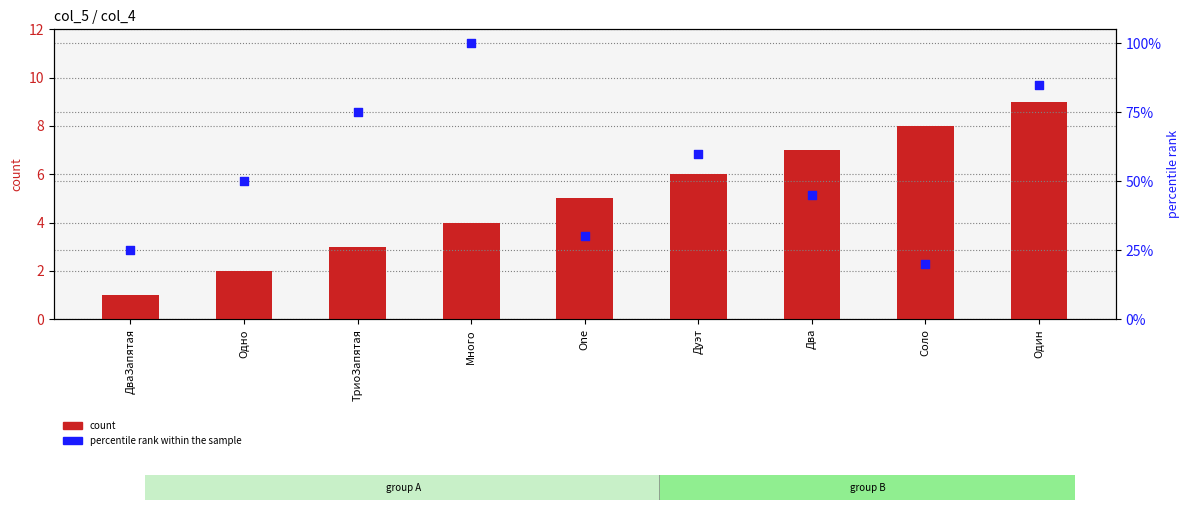

At which category is the sum across all series the highest?

Много